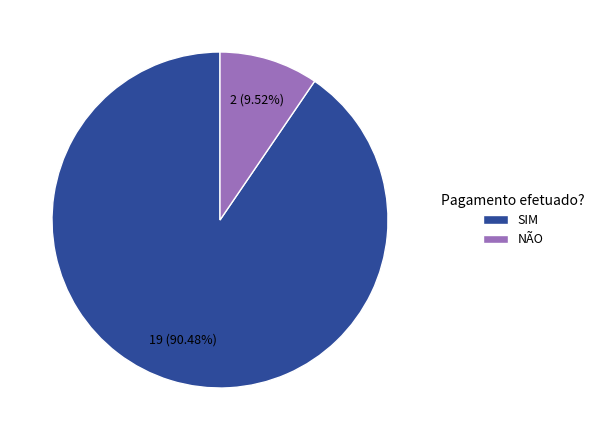

Between SIM and NÃO, which is larger?

SIM